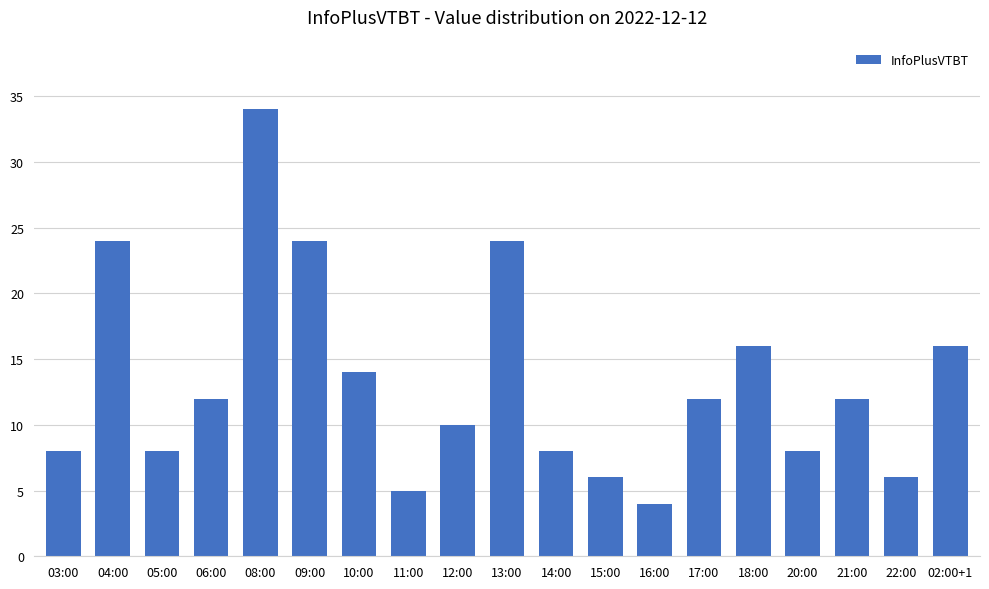

What is the difference between the maximum and second lowest values?

29